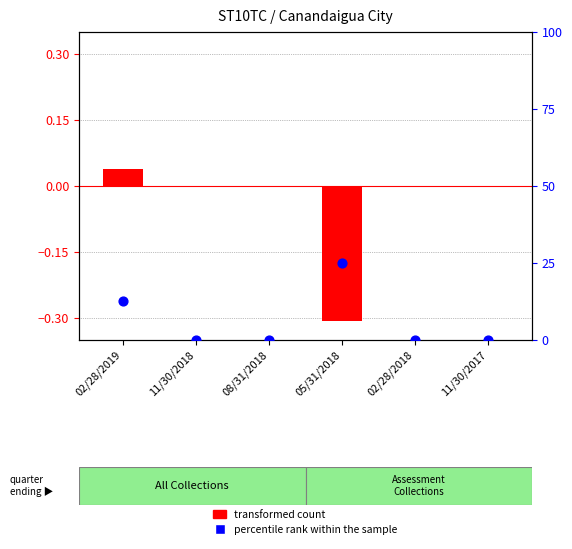

At how many categories does at least one series exceed 23?

1